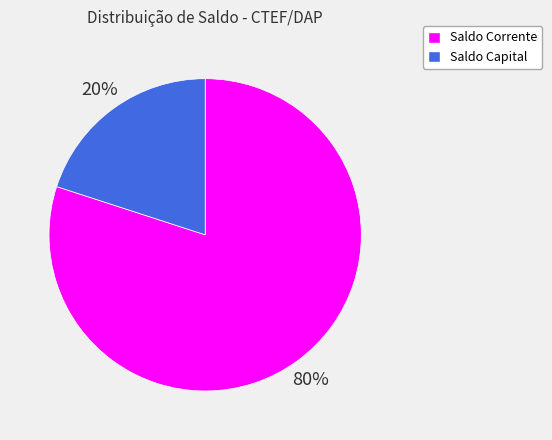

Between Saldo Corrente and Saldo Capital, which is larger?

Saldo Corrente